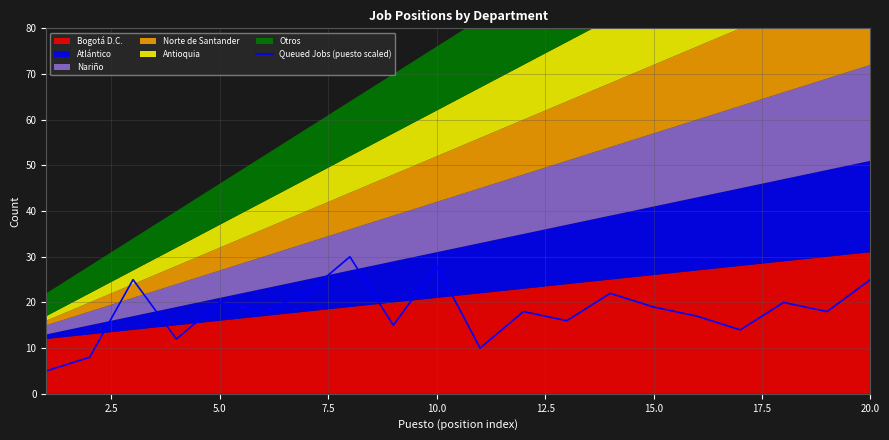

What is the value of the 7th point from the left?

22